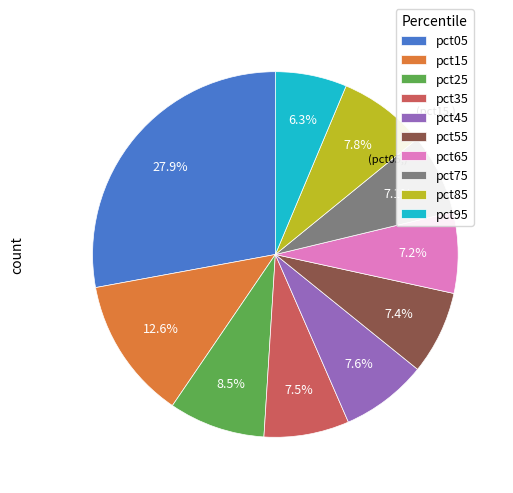

To the nearest percent, what percentage of the pie is pct45?

8%